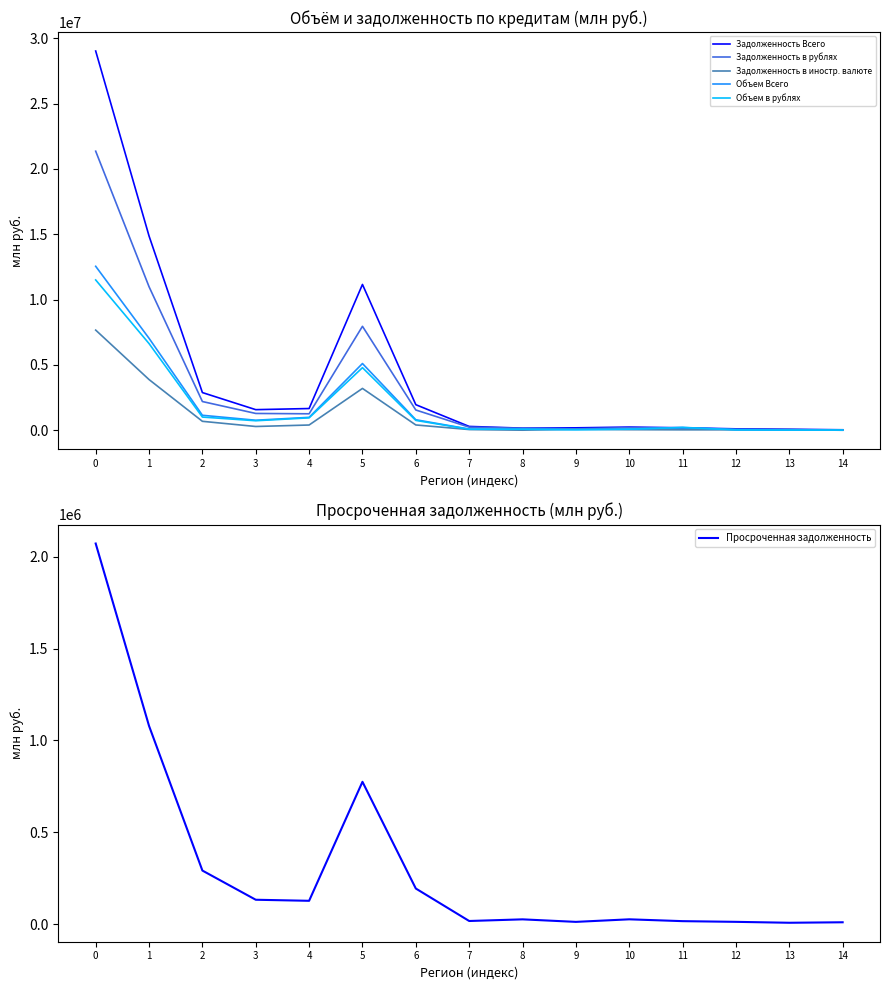

Which series has the largest range (max minus min)?

Задолженность Всего